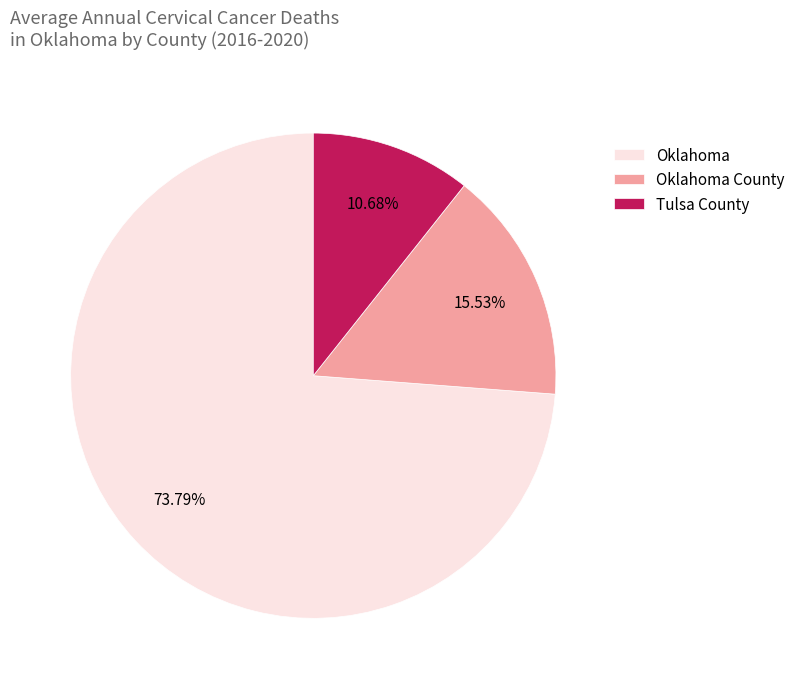

Is Oklahoma the majority of the pie?

Yes